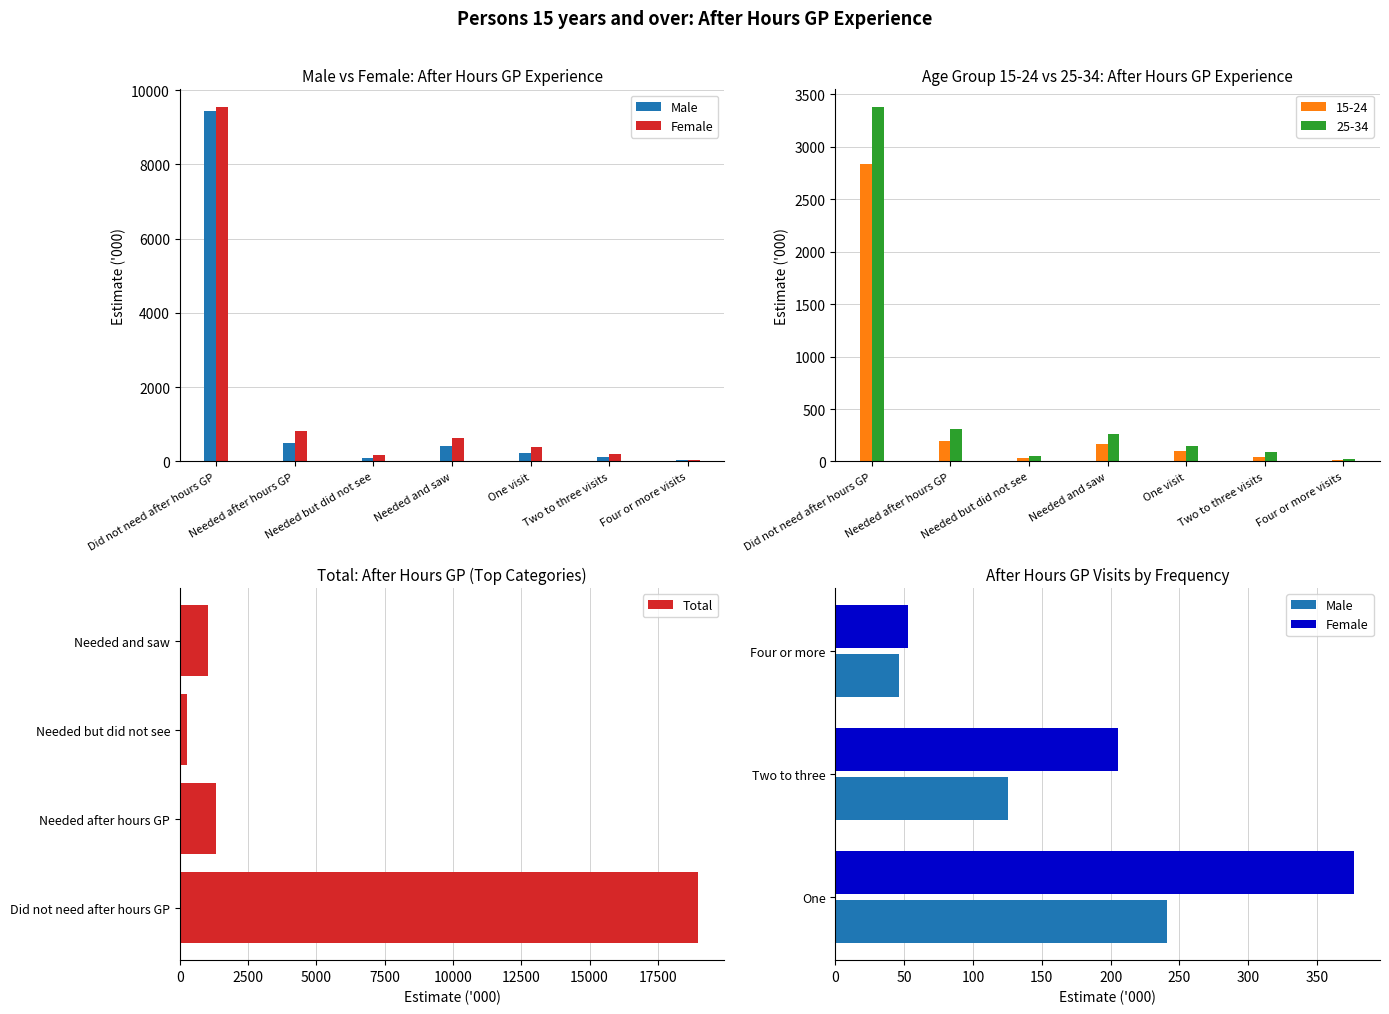

The value of 15-24 at One visit is 102.1. True or false?

True